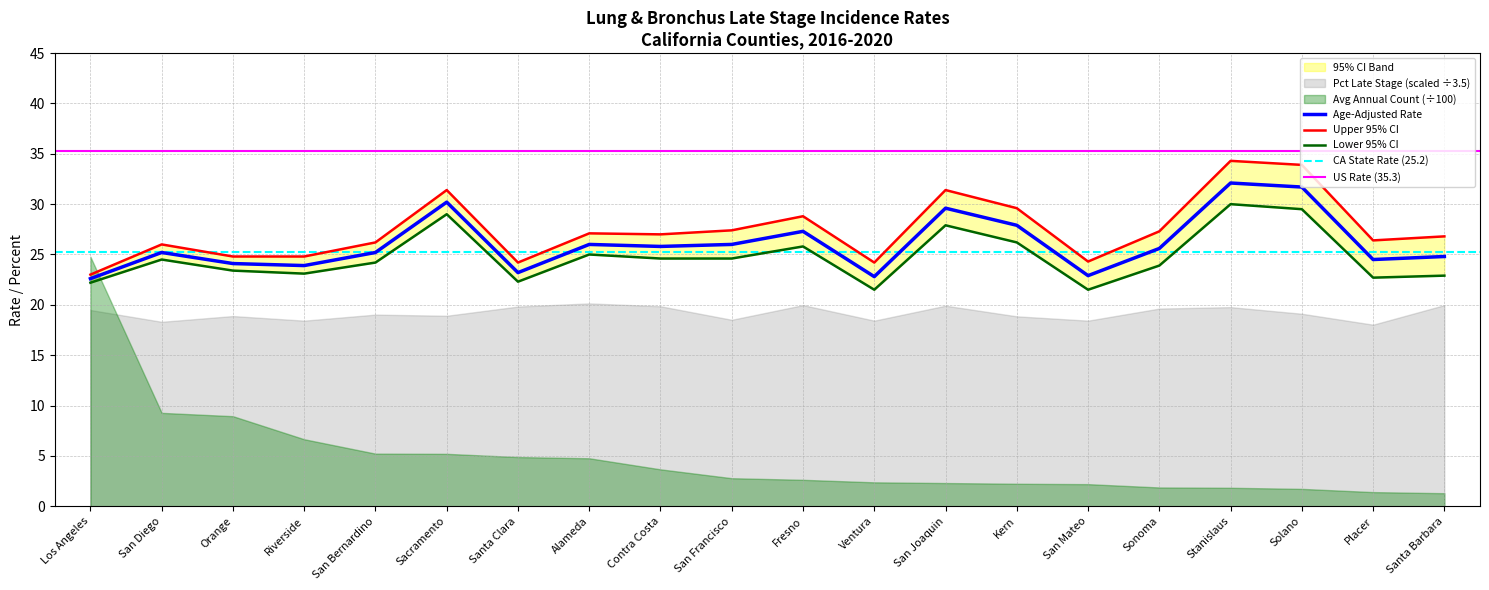

In Age-Adjusted Rate, how many points are higher than both neighbors (excluding endpoints)?

6